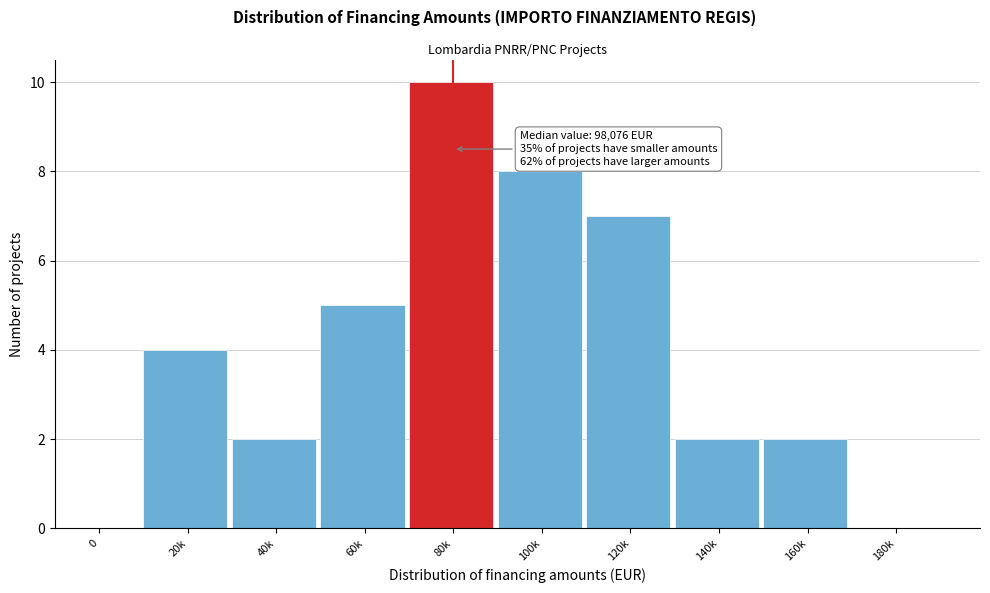

Reading left to right, transcribe all the data shown in this chart.

0=0	20k=4	40k=2	60k=5	80k=10	100k=8	120k=7	140k=2	160k=2	180k=0